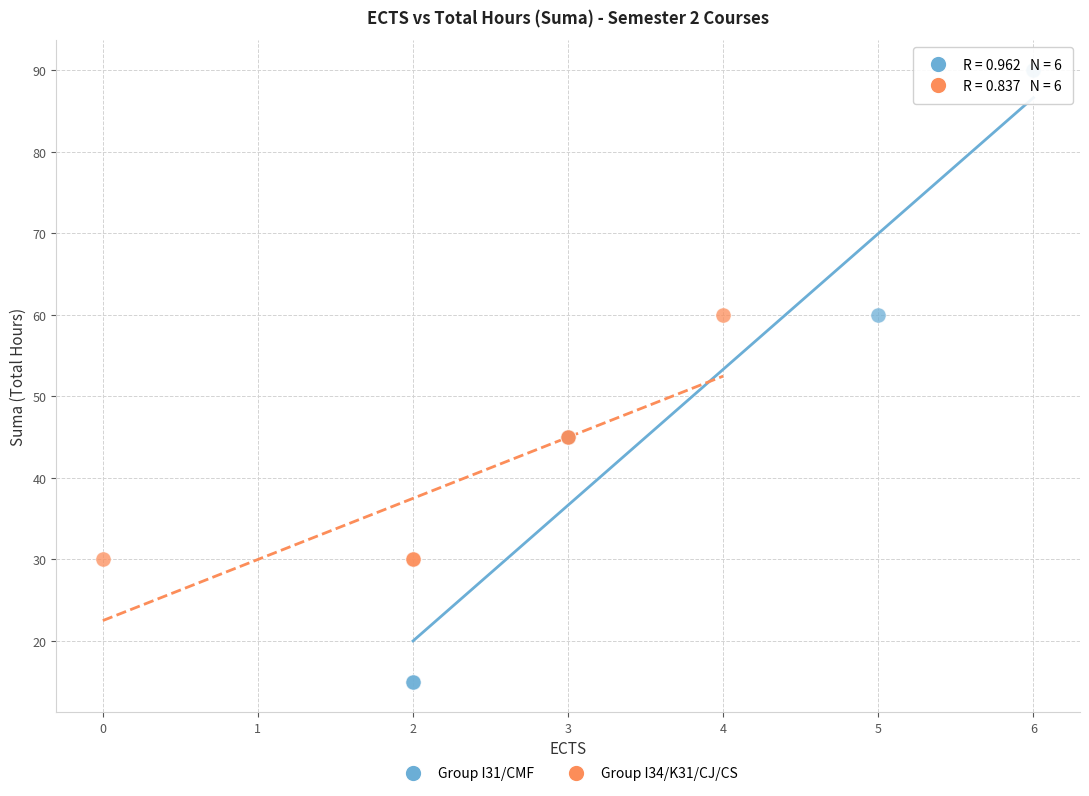

Which series reaches the minimum Y coordinate?

Group I31/CMF